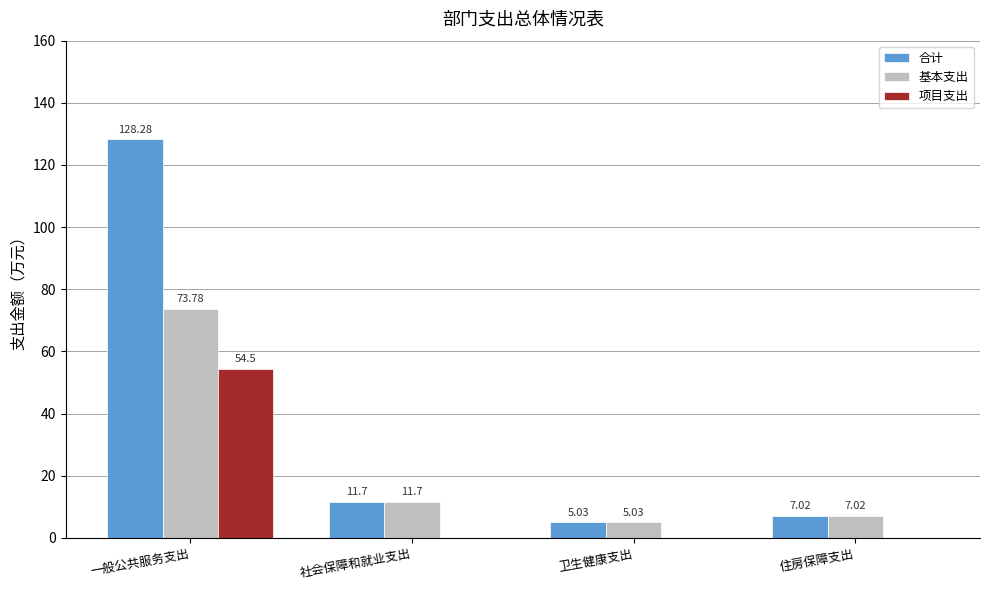

At which category does the chart reach its peak across all series?

一般公共服务支出